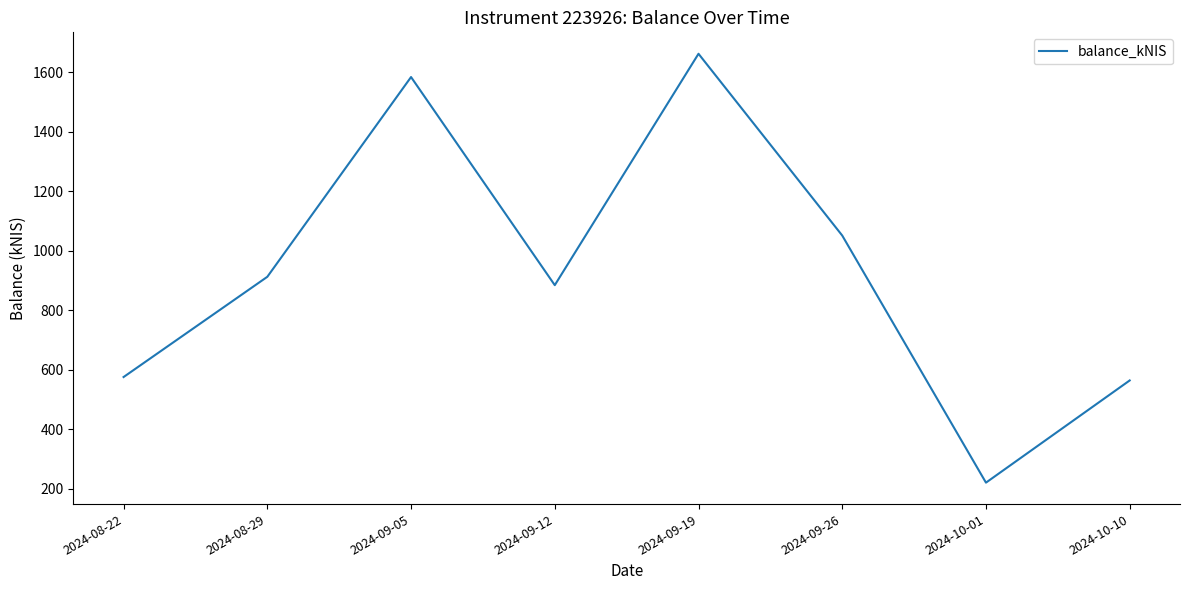

Does the chart have visible grid lines?

No